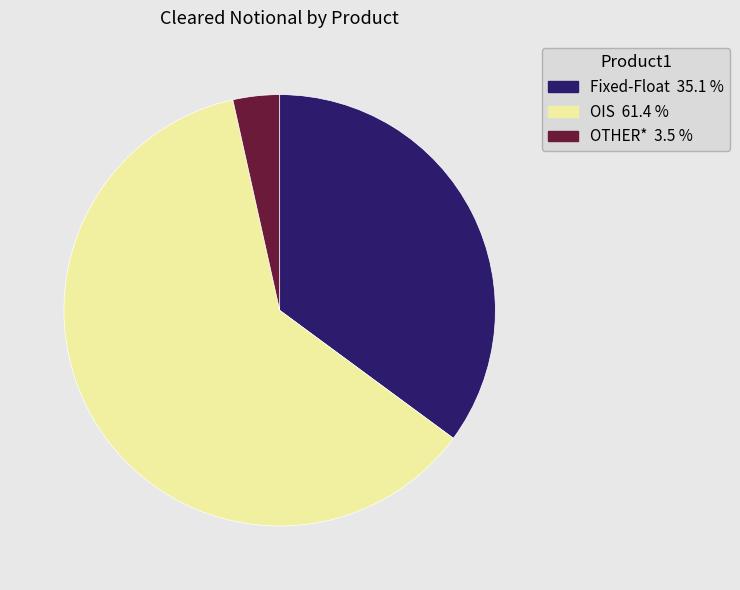

How many slices are in this pie chart?

3